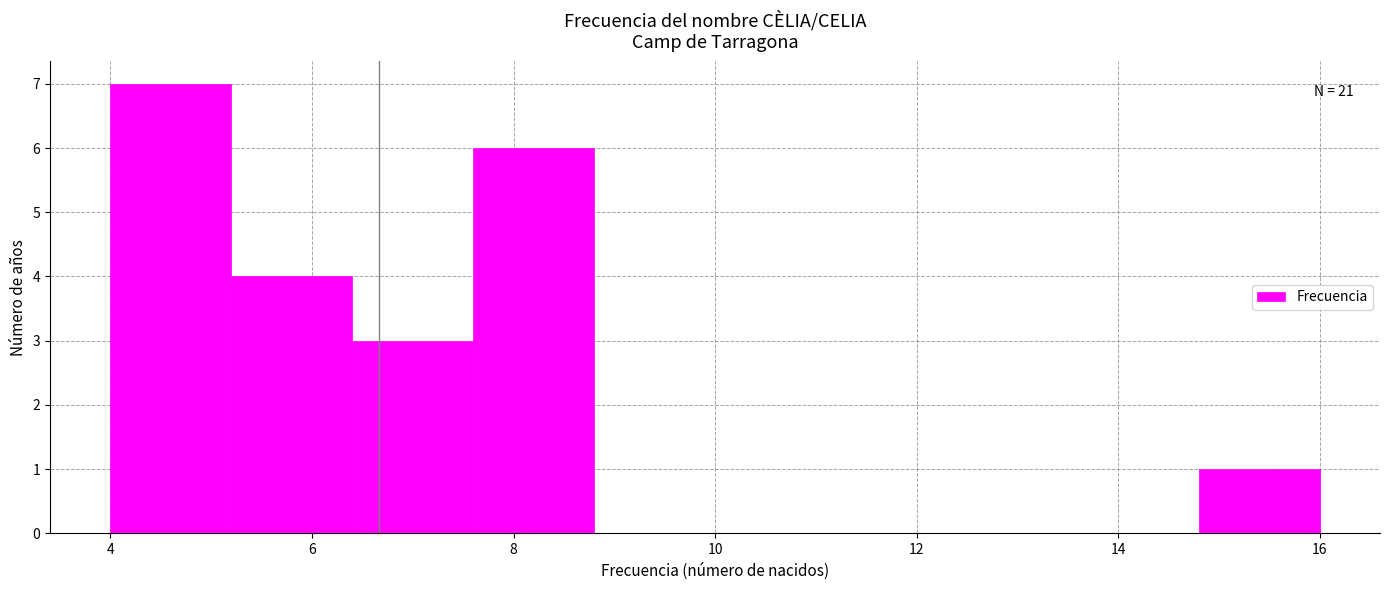

Over which range of the x-axis is the bar tallest?

4.0 to 5.2